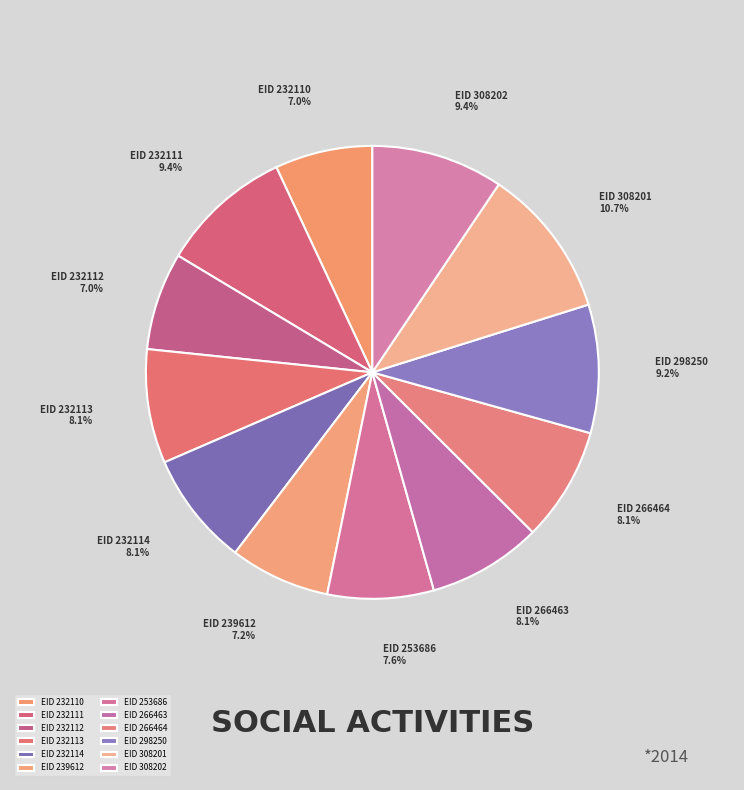

What is the largest slice in the pie chart?

EID 308201